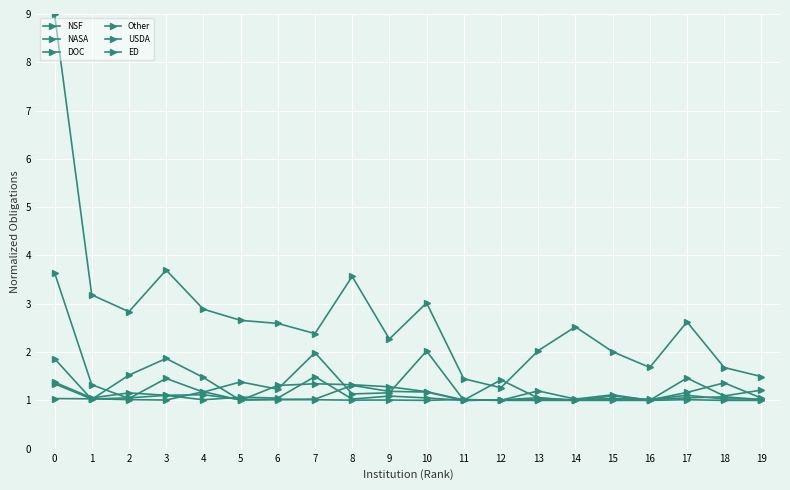

How many categories are shown in the chart?

20